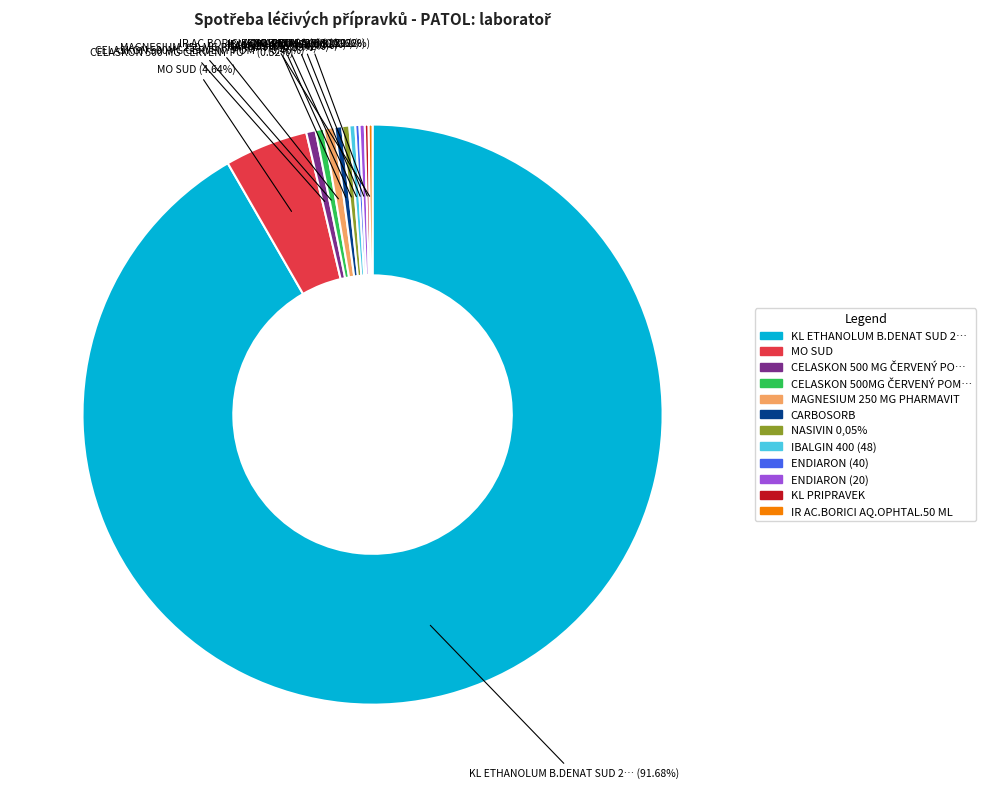

Which category accounts for the majority?

KL ETHANOLUM B.DENAT SUD 200 l